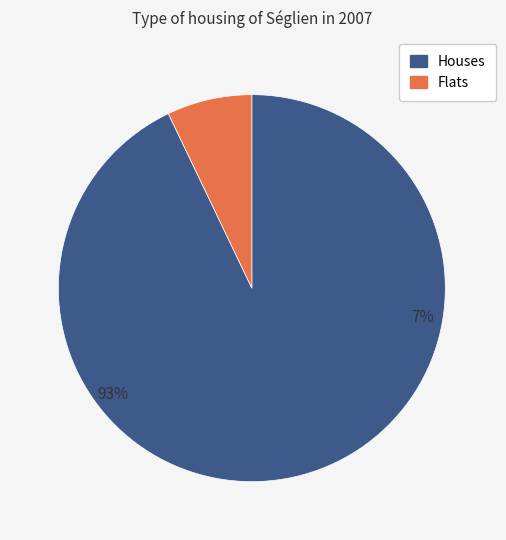

Is there any slice that represents more than half of the pie?

Yes